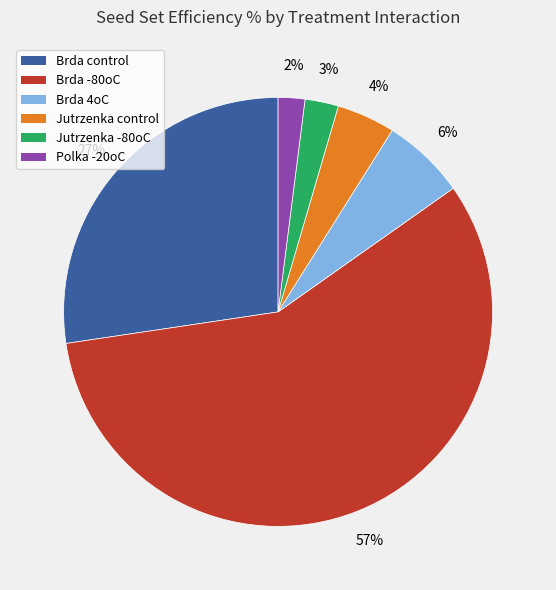

Combined, do Brda -80oC and Brda control account for over 50%?

Yes